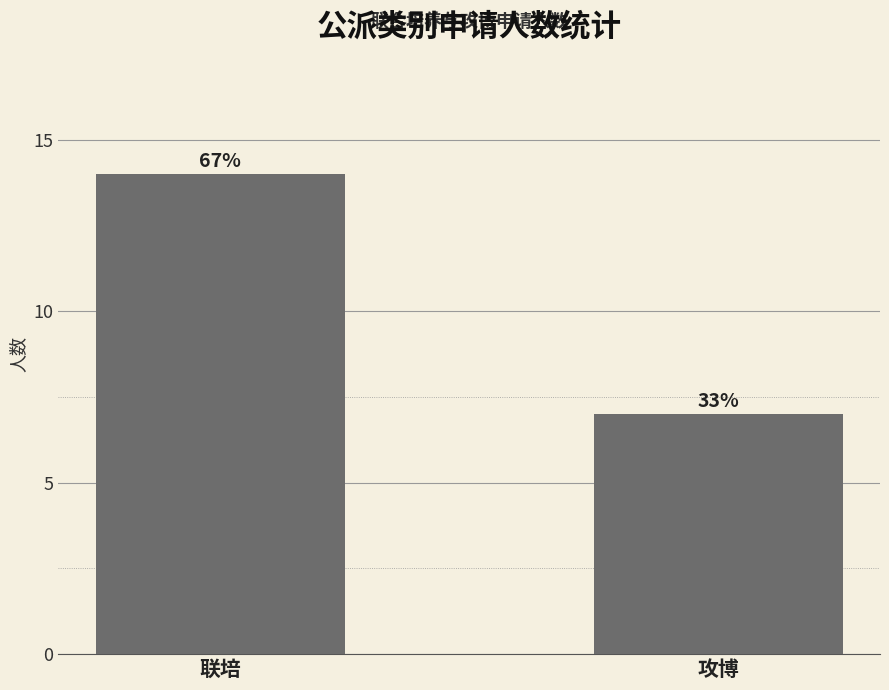

Are the bars horizontal?

No